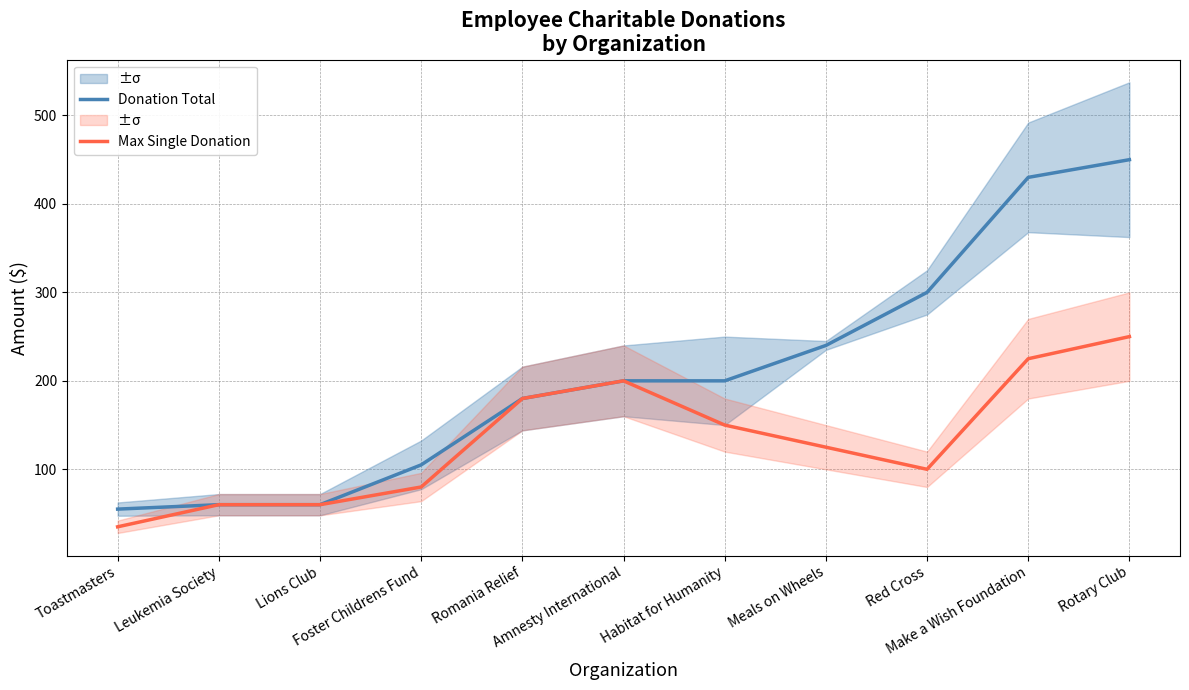

List the labels in order of Donation Total value, largest first.

Rotary Club, Make a Wish Foundation, Red Cross, Meals on Wheels, Amnesty International, Habitat for Humanity, Romania Relief, Foster Childrens Fund, Leukemia Society, Lions Club, Toastmasters